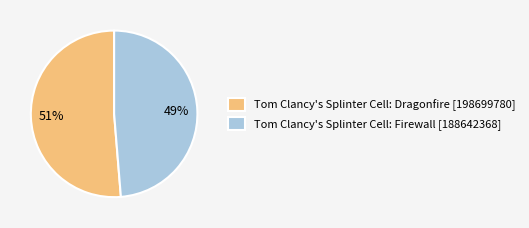

Does any single category account for the majority?

Yes